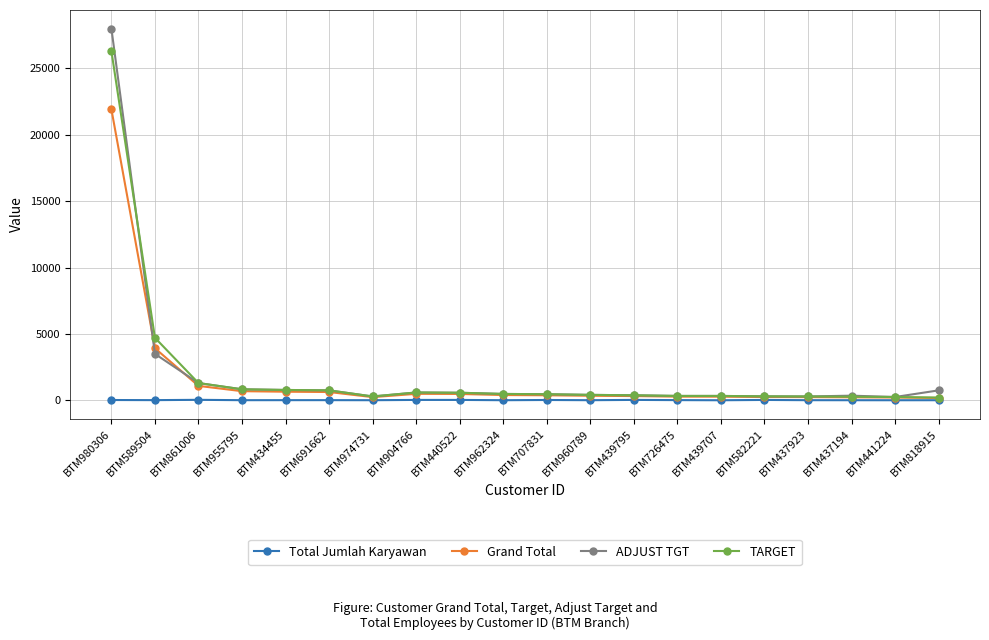

At which category does the chart reach its peak across all series?

BTM980306